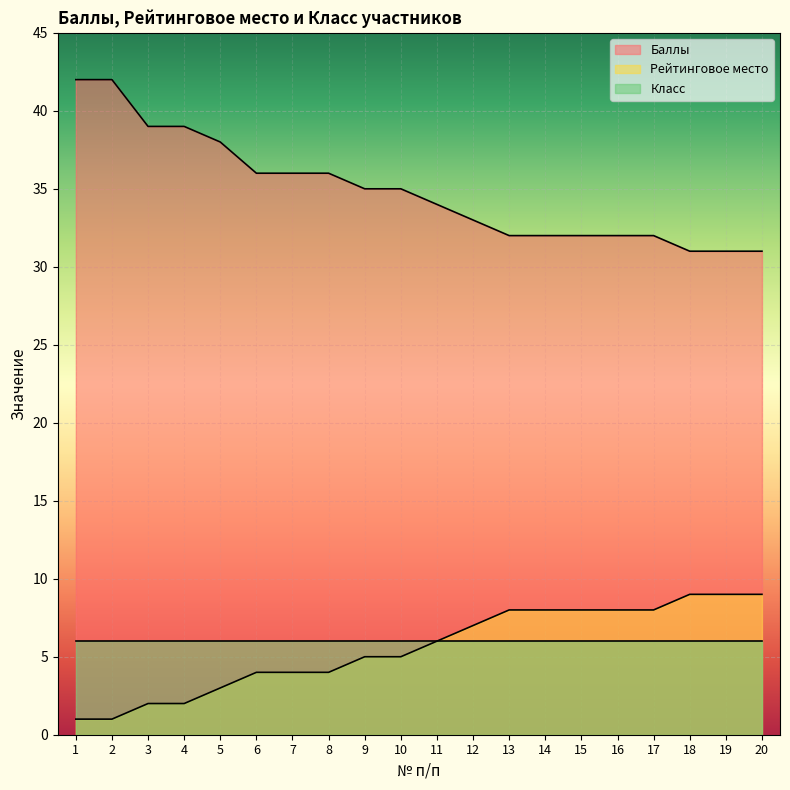

Where does the Баллы series first go above 35?

1